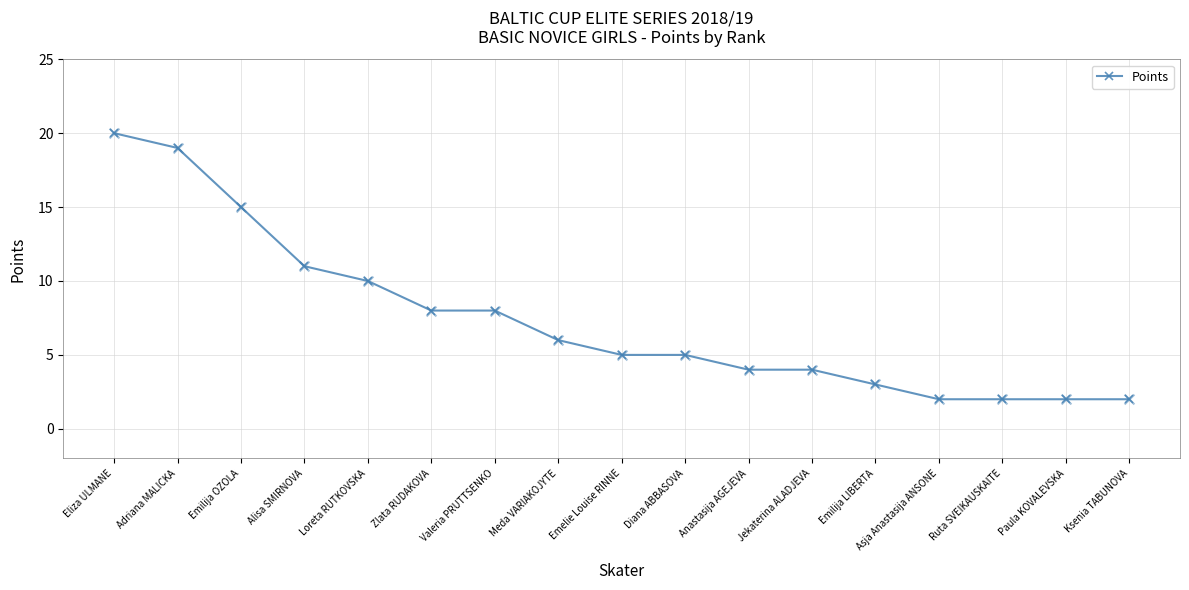

What is the change in value from Eliza ULMANE to Alisa SMIRNOVA?

-9